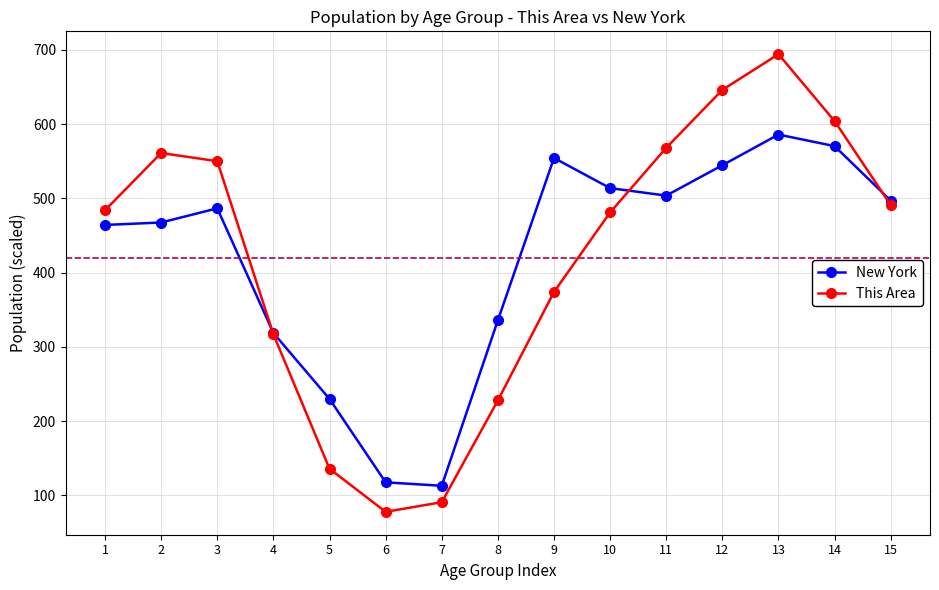

What is the difference between the maximum and second lowest values in the New York series?

468.2